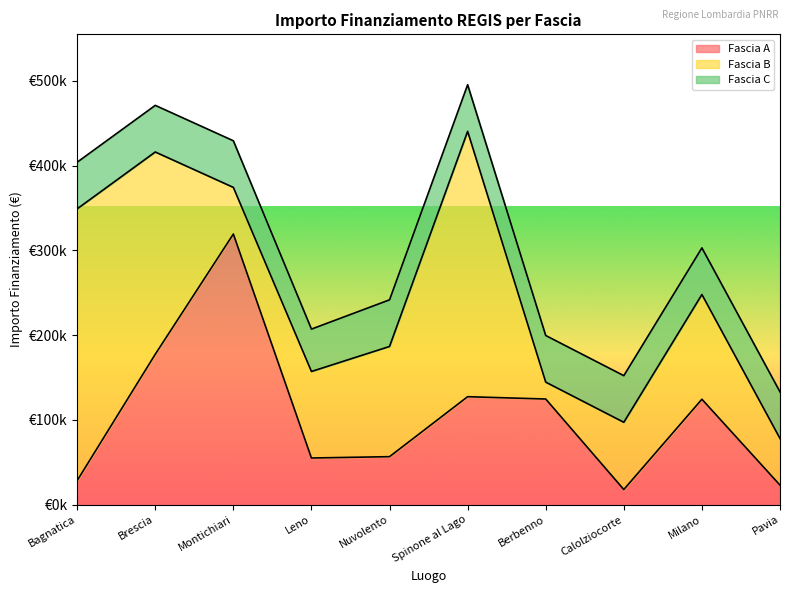

Reading right to left, what are all the values shown in this chart?

Fascia A: Pavia=23000.0	Milano=124320.9	Calolziocorte=17800.0	Berbenno=124568.8	Spinone al Lago=127315.0	Nuvolento=56571.2	Leno=55000.0	Montichiari=319200.0	Brescia=177400.0	Bagnatica=28360.0
Fascia B: Pavia=55000.0	Milano=123514.0	Calolziocorte=79320.2	Berbenno=19920.0	Spinone al Lago=313000.0	Nuvolento=130000.0	Leno=102048.0	Montichiari=55000.0	Brescia=238560.6	Bagnatica=320545.6
Fascia C: Pavia=55000.0	Milano=55000.0	Calolziocorte=55000.0	Berbenno=55000.0	Spinone al Lago=55000.0	Nuvolento=55000.0	Leno=50000.0	Montichiari=55000.0	Brescia=55000.0	Bagnatica=55000.0